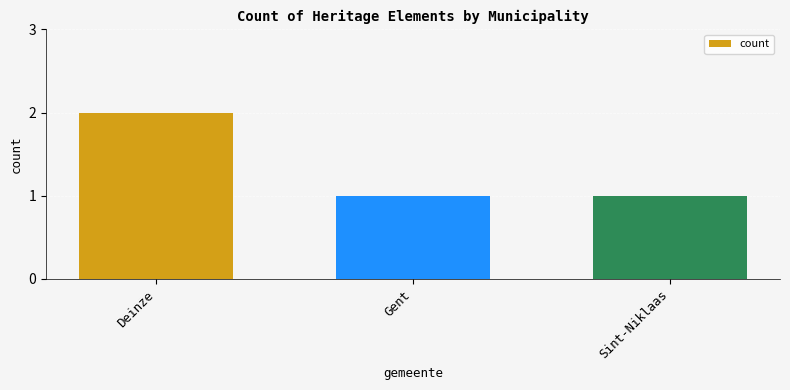

What is the label of the 3rd bar from the right?

Deinze